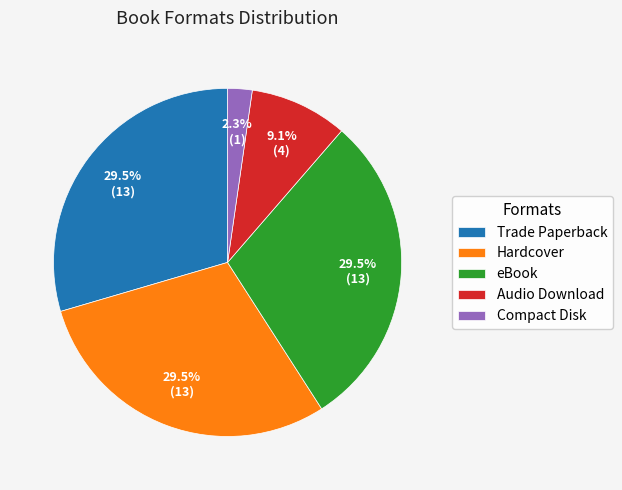

Combined, do Audio Download and Hardcover account for over 50%?

No